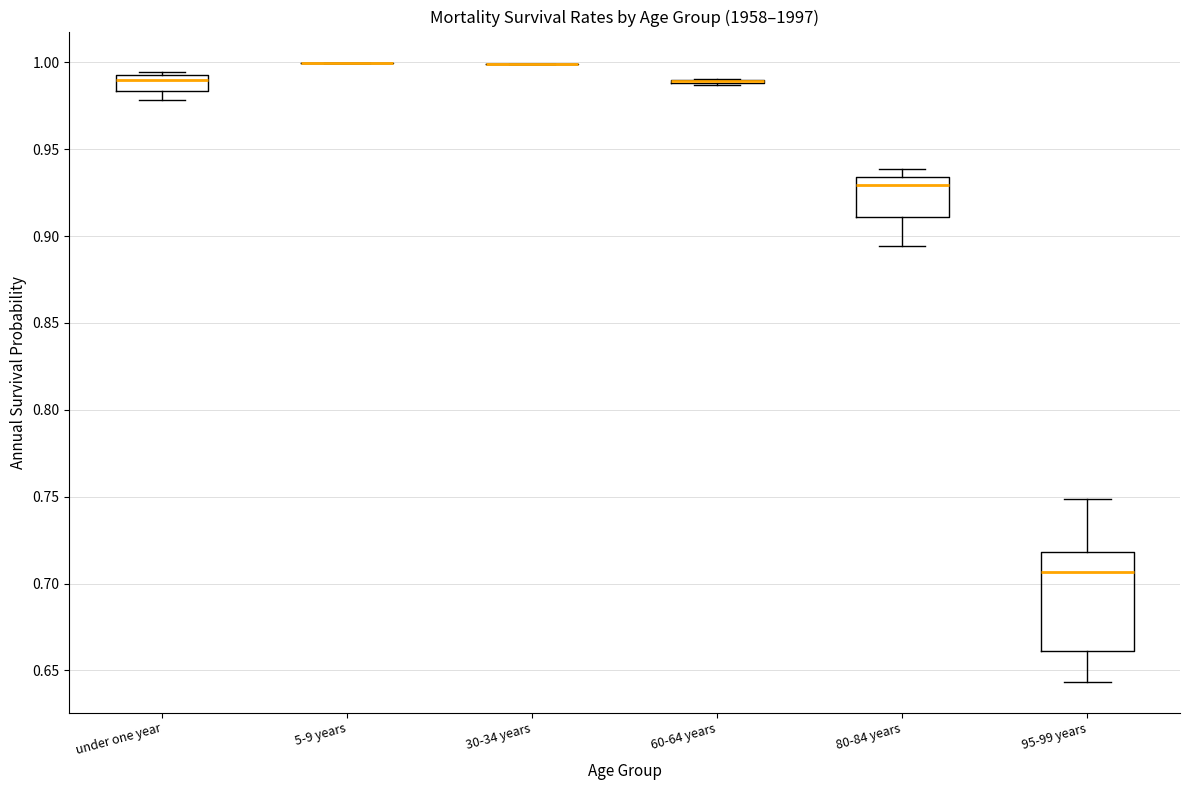

Where does the median line of the box for 80-84 years sit on the y-axis? The values are not printed on the chart, so give them approximately, as read against the axis.

0.930